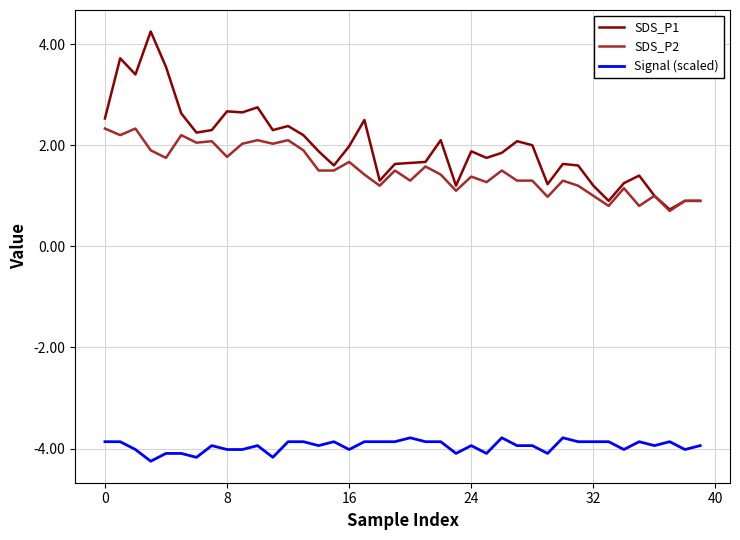

True or false: Signal (scaled) and SDS_P1 cross at least once.

False